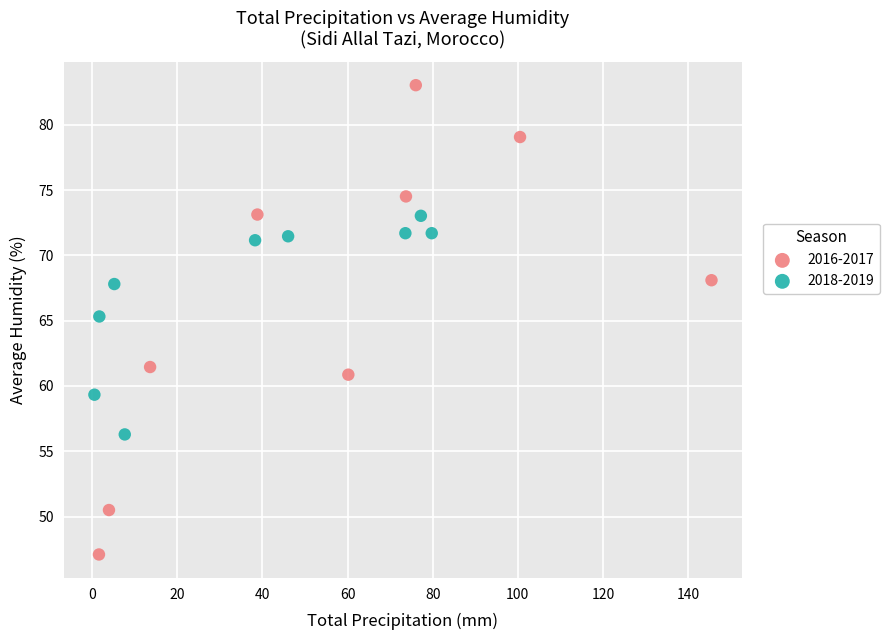

Which series has the largest Y range (max minus min)?

2016-2017